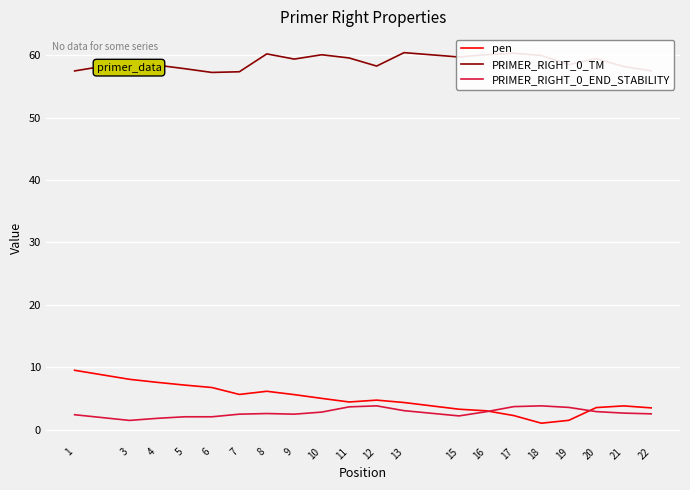

What is the highest value of the PRIMER_RIGHT_0_TM series?

60.4